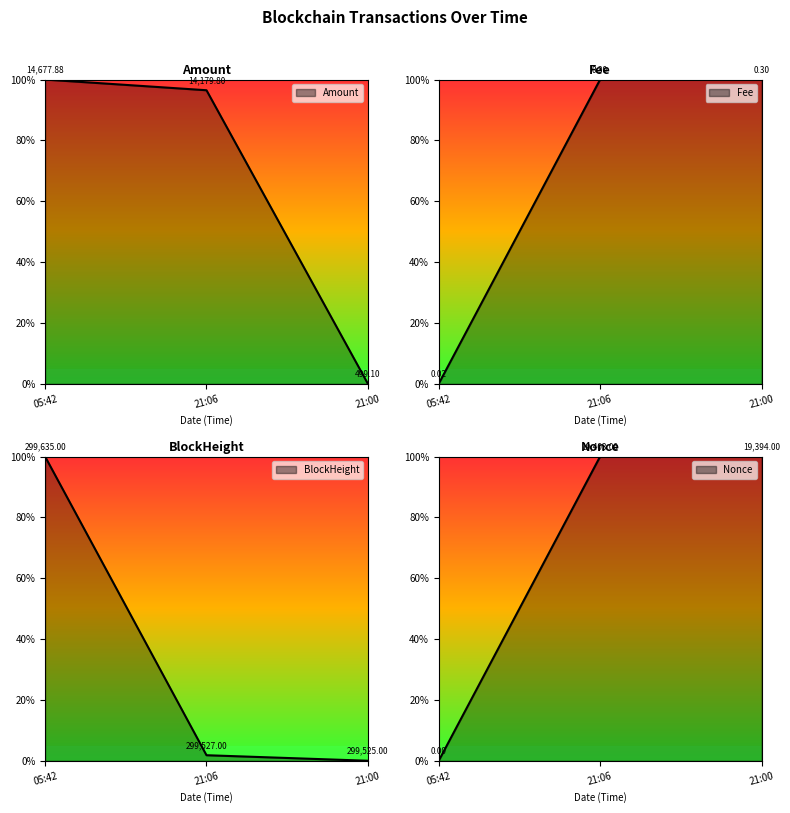

What is the maximum value shown in the chart?

100.0